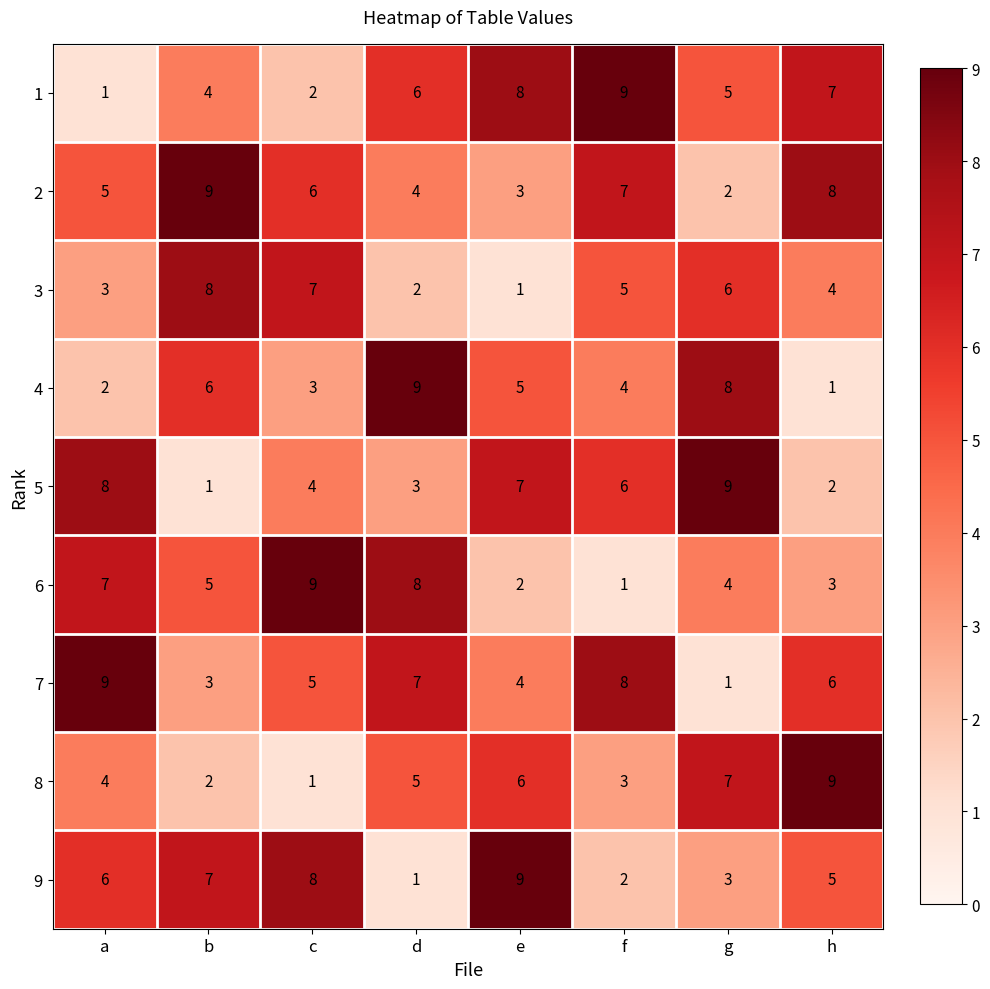

The 5 series shows 1 at c. True or false?

False